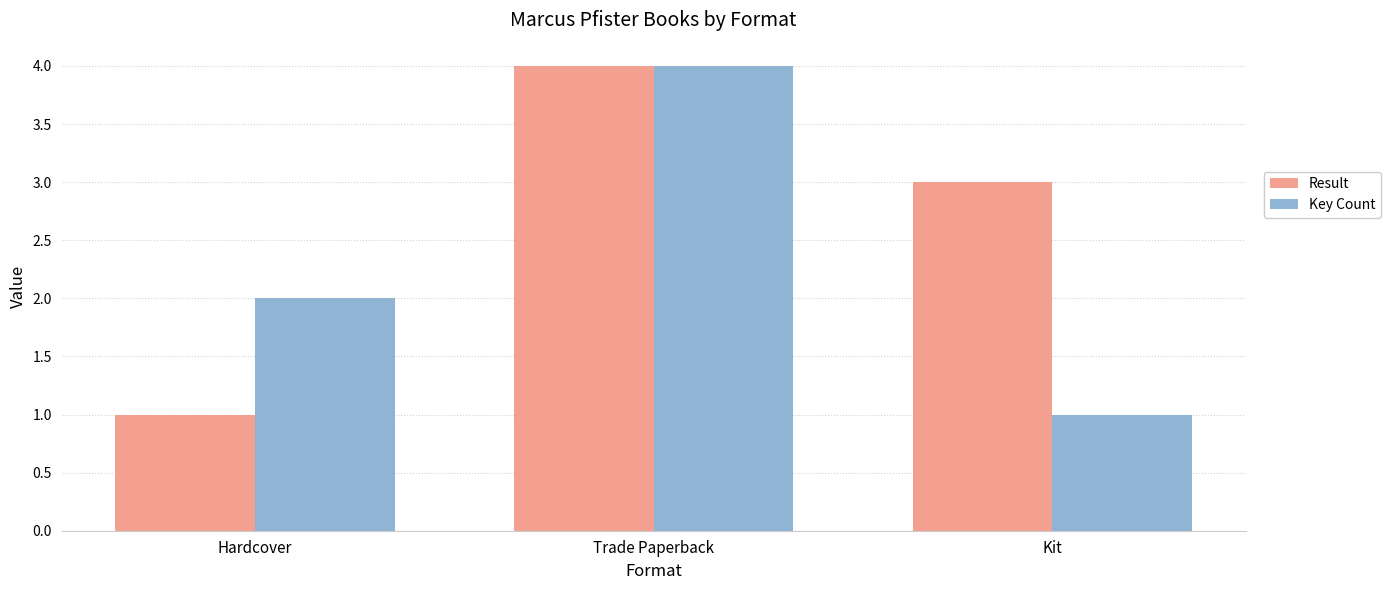

Which series has the largest total across all categories?

Result